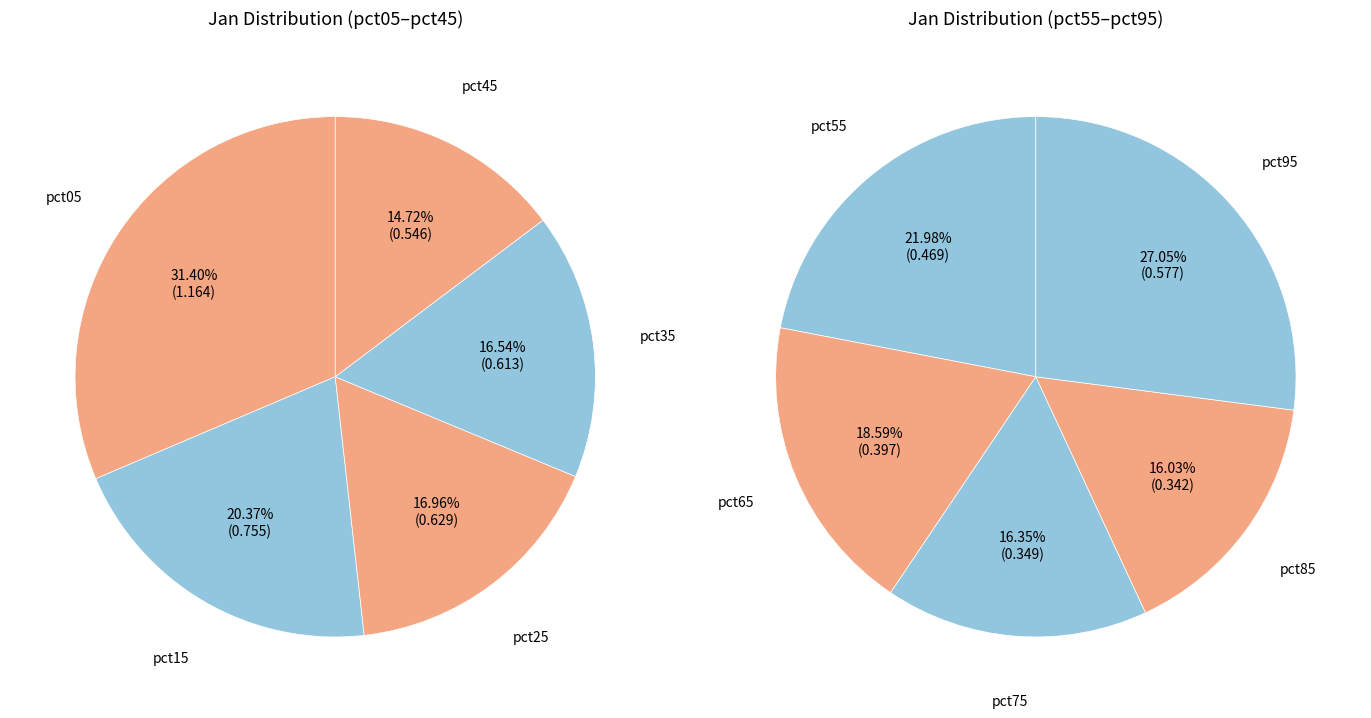

Is the sum of pct95 and pct85 greater than half?

No